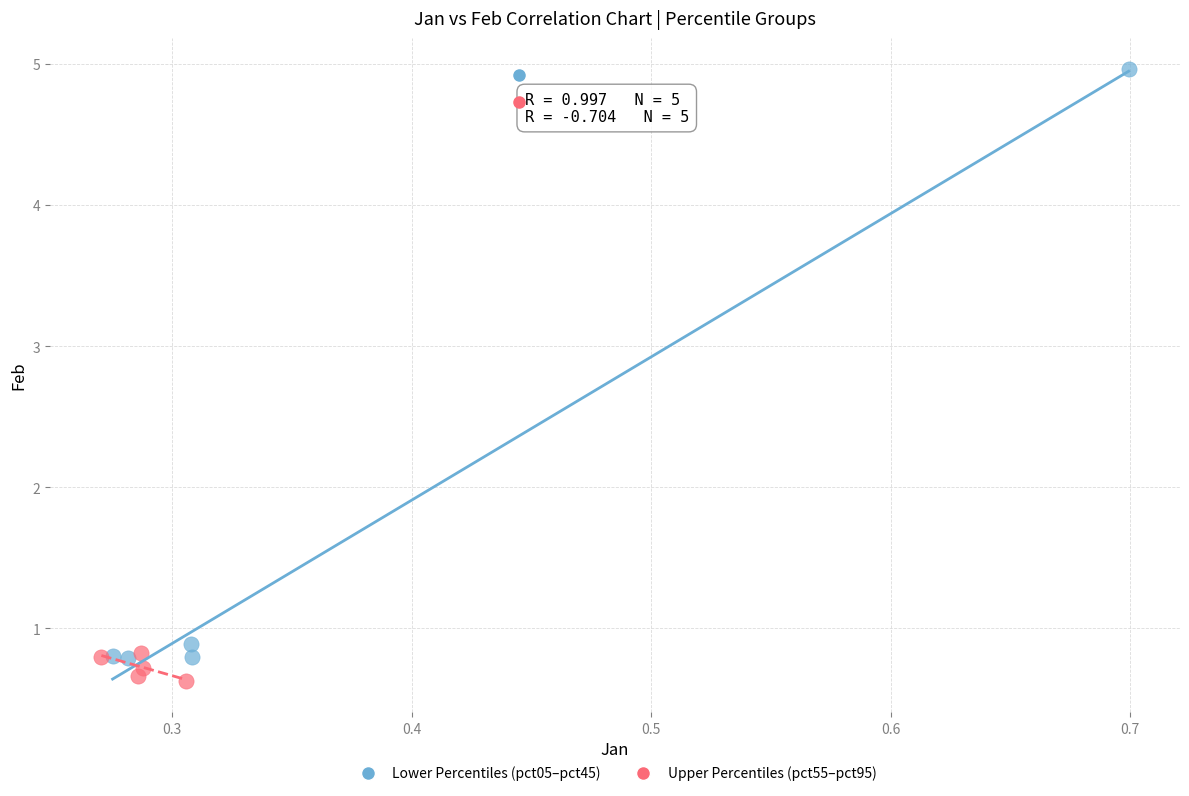

Which series has the largest Y range (max minus min)?

Lower Percentiles (pct05–pct45)